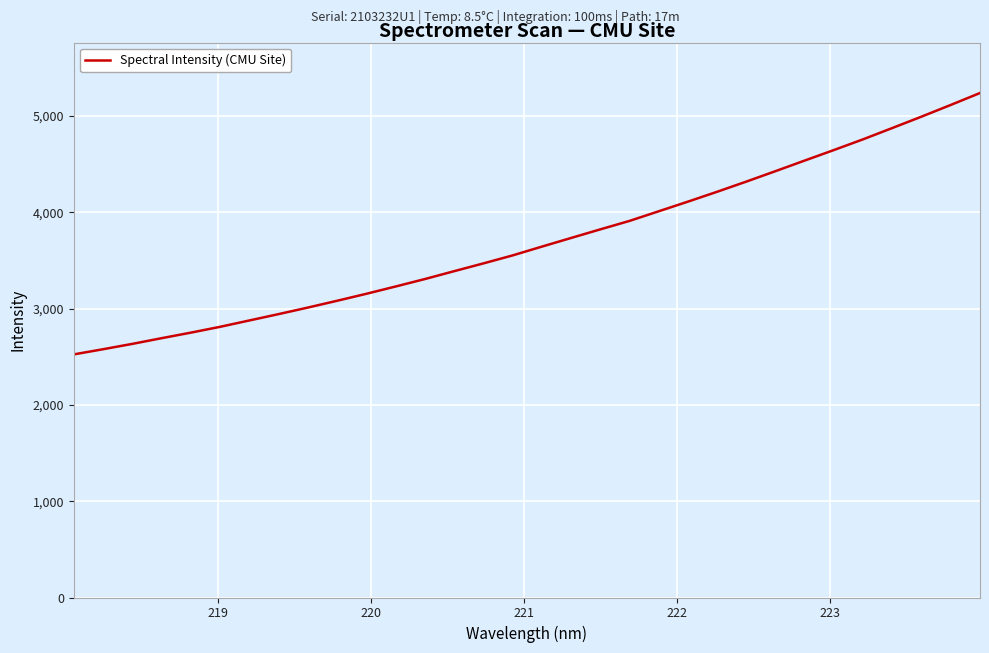

What is the difference between the maximum and minimum values?

2715.1